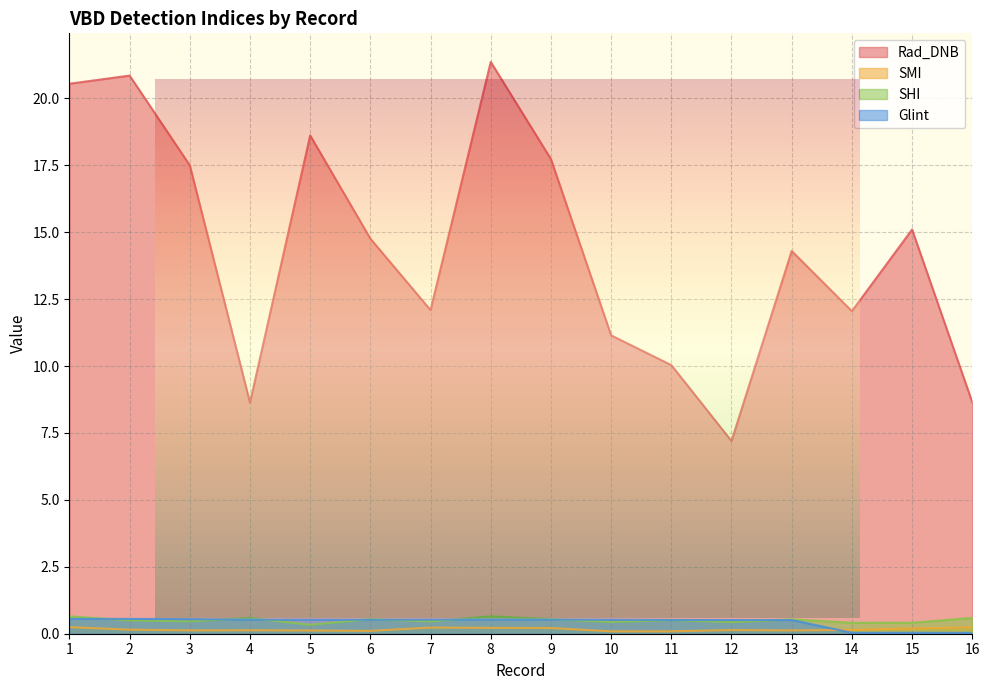

Reading left to right, extract all data points from this chart.

Rad_DNB: 1=20.5	2=20.9	3=17.5	4=8.6	5=18.6	6=14.8	7=12.1	8=21.4	9=17.7	10=11.1	11=10.0	12=7.2	13=14.3	14=12.0	15=15.1	16=8.6
SMI: 1=0.2	2=0.2	3=0.1	4=0.1	5=0.1	6=0.1	7=0.2	8=0.2	9=0.2	10=0.1	11=0.1	12=0.1	13=0.1	14=0.1	15=0.2	16=0.2
SHI: 1=0.7	2=0.5	3=0.5	4=0.6	5=0.3	6=0.5	7=0.5	8=0.7	9=0.5	10=0.4	11=0.5	12=0.4	13=0.5	14=0.4	15=0.4	16=0.6
Glint: 1=0.6	2=0.6	3=0.5	4=0.5	5=0.5	6=0.5	7=0.5	8=0.5	9=0.5	10=0.5	11=0.5	12=0.5	13=0.5	14=0.0	15=0.0	16=0.0